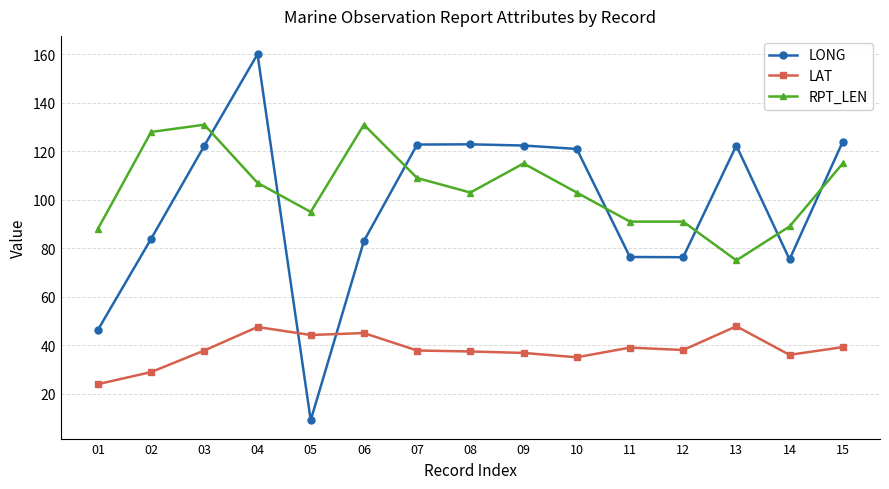

What is the spread (max minus min) of values at 09?

85.6